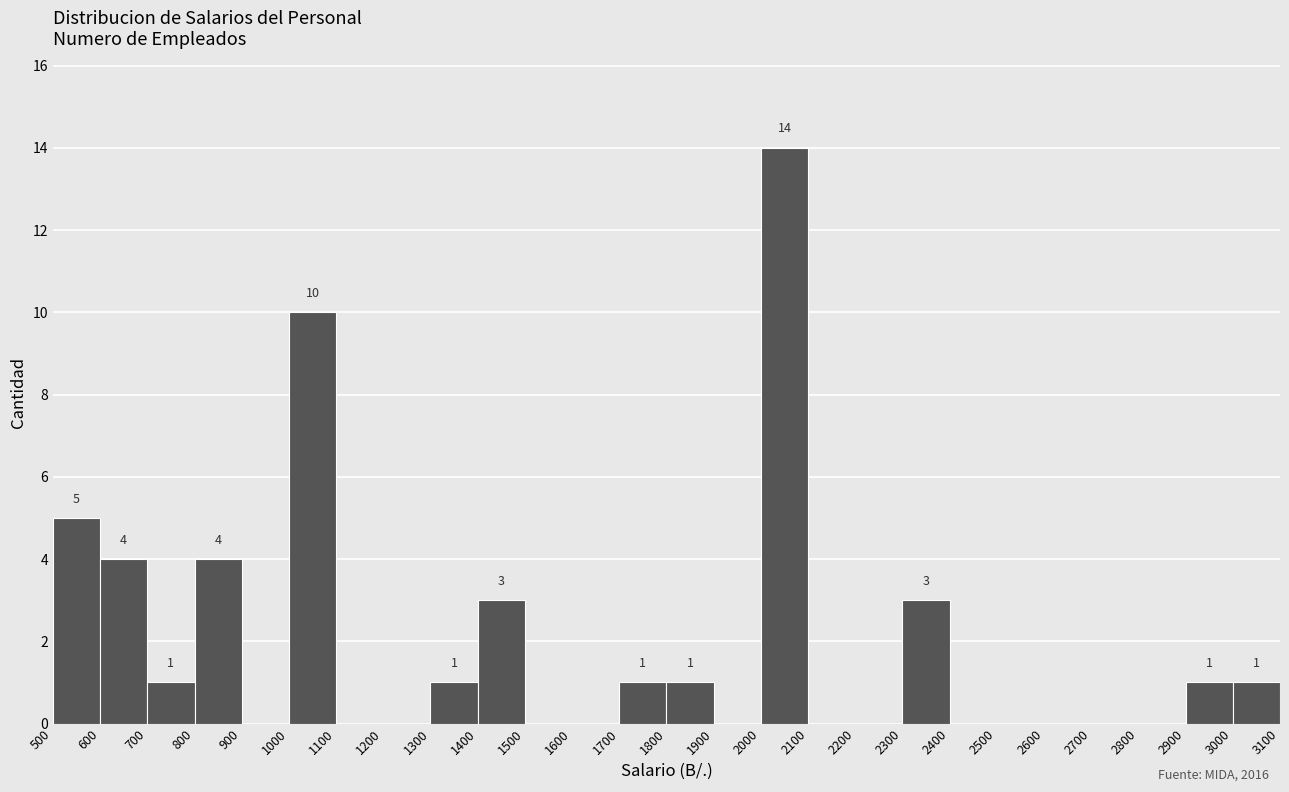

Which range on the x-axis has the tallest bar?

2000 to 2100